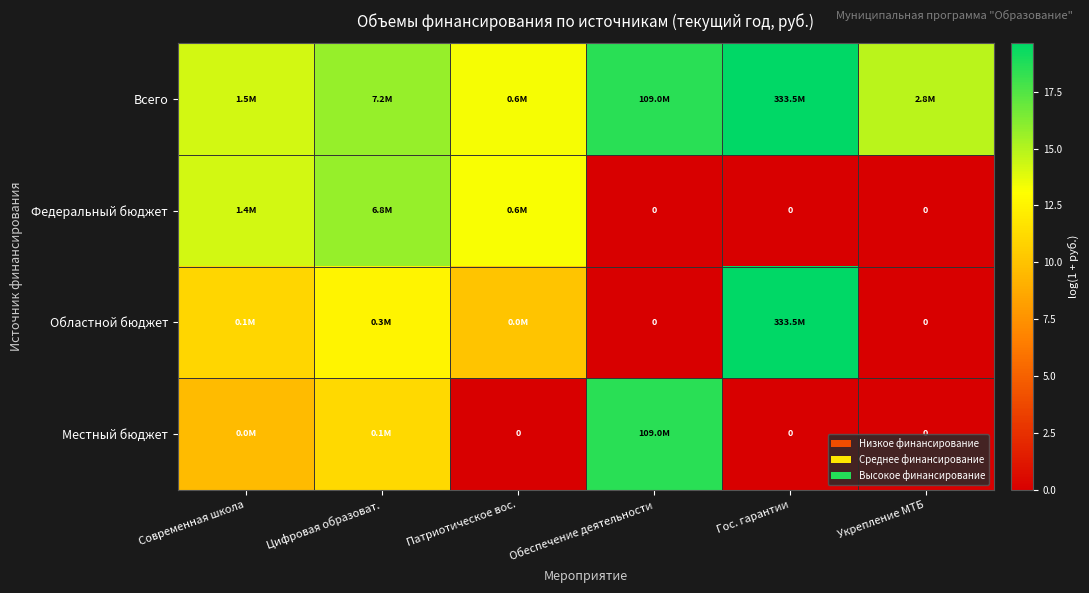

What value does the Всего series have at Современная школа?

14.2